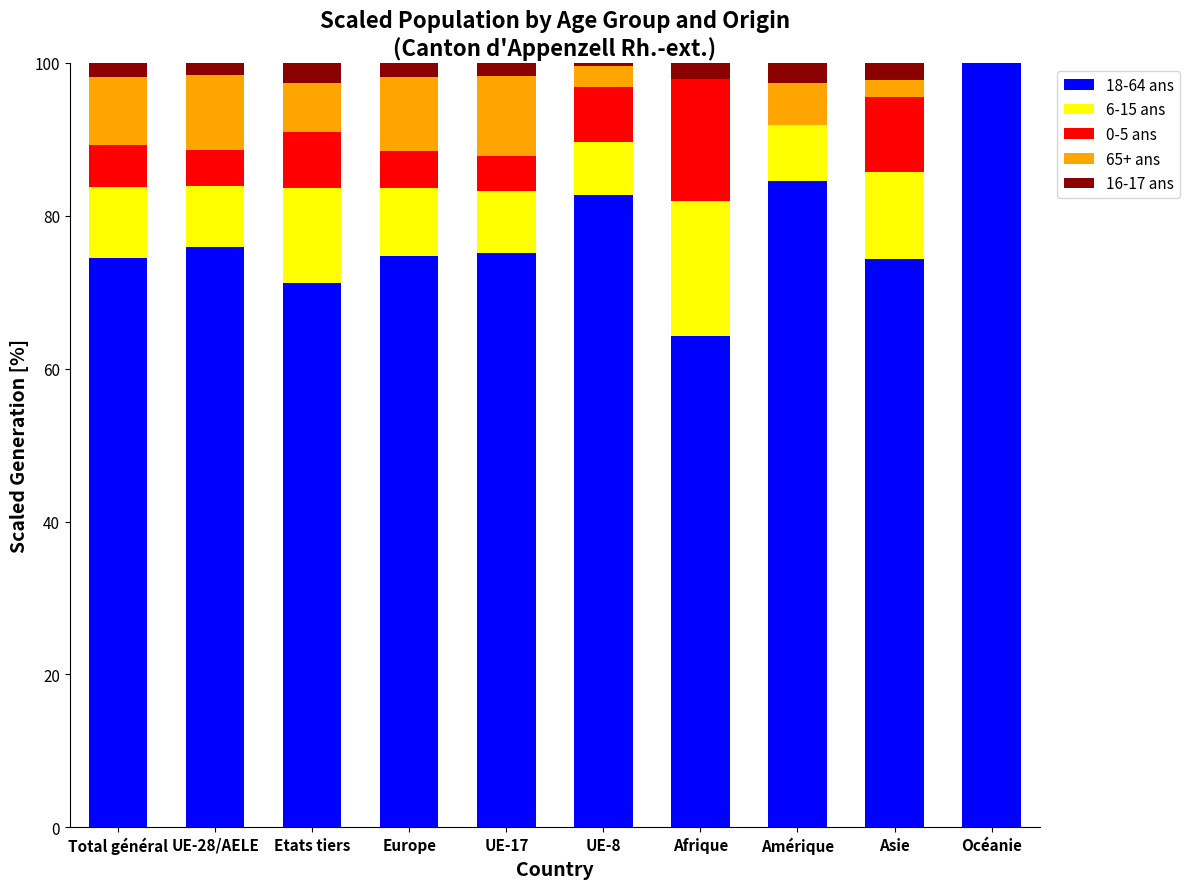

At which label does 18-64 ans reach its peak?

Océanie